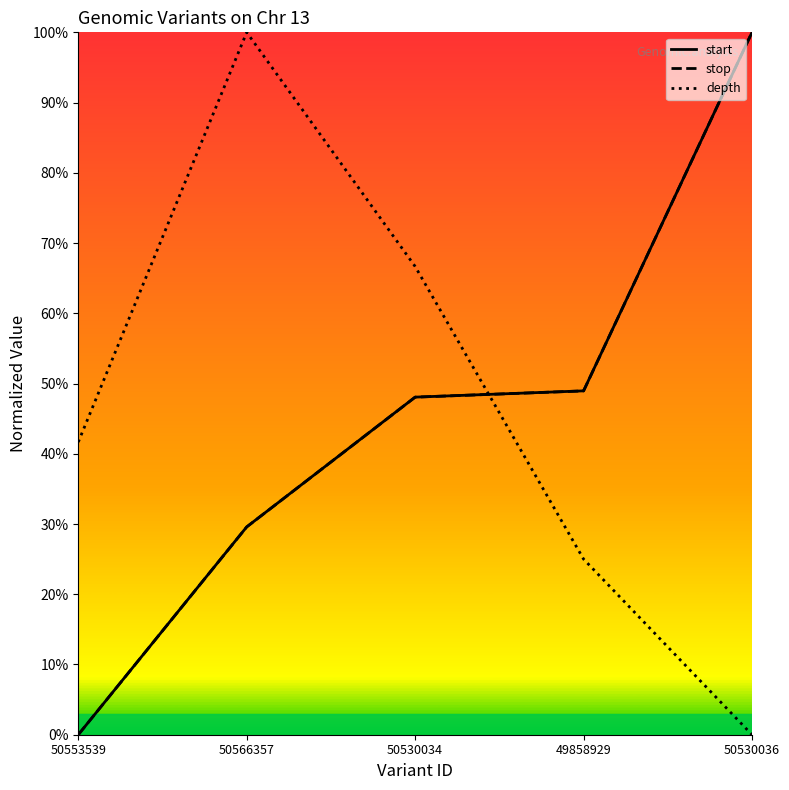

What is the sum of the start values at 50566357 and 50553539?

0.3